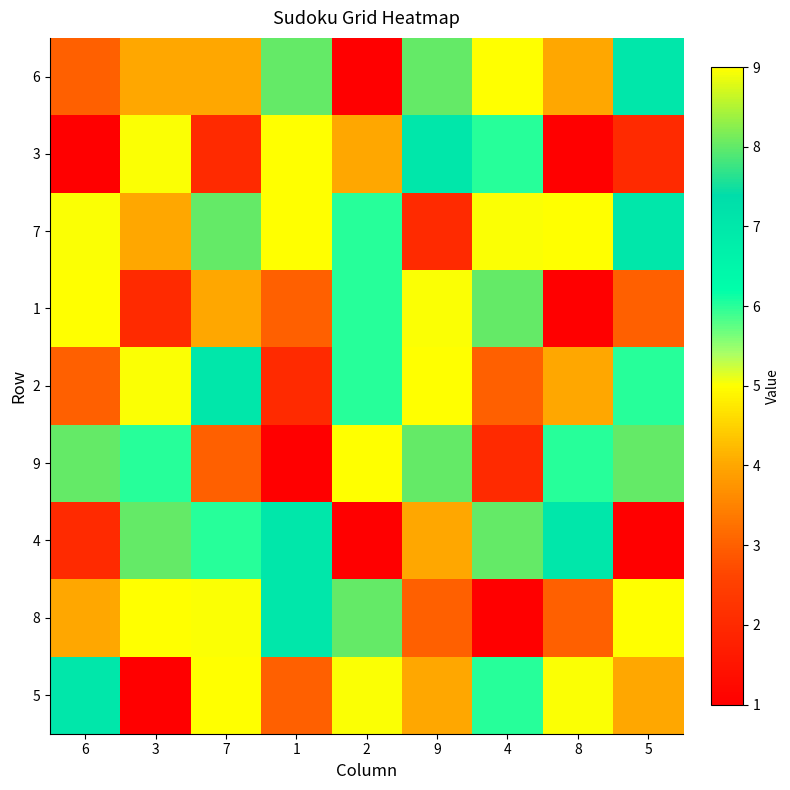

What is the maximum value shown in the chart?

9